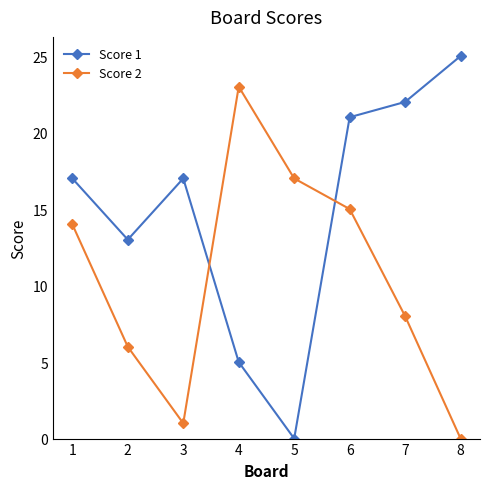

Which series has the largest range (max minus min)?

Score 1